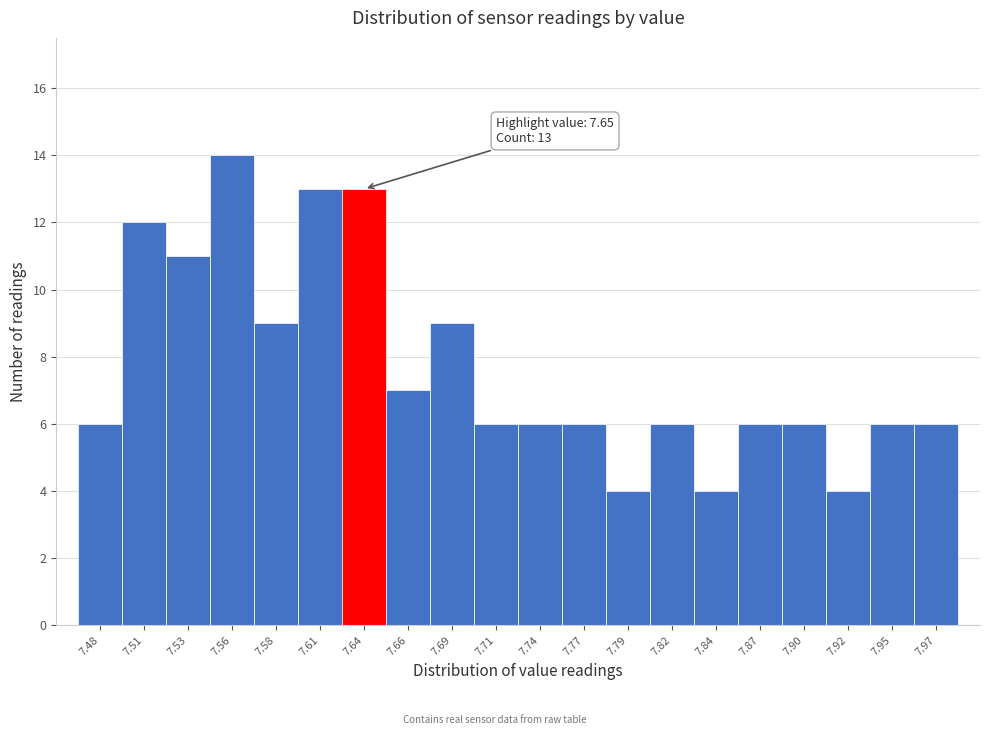

Reading left to right, extract all data points from this chart.

6	12	11	14	9	13	13	7	9	6	6	6	4	6	4	6	6	4	6	6